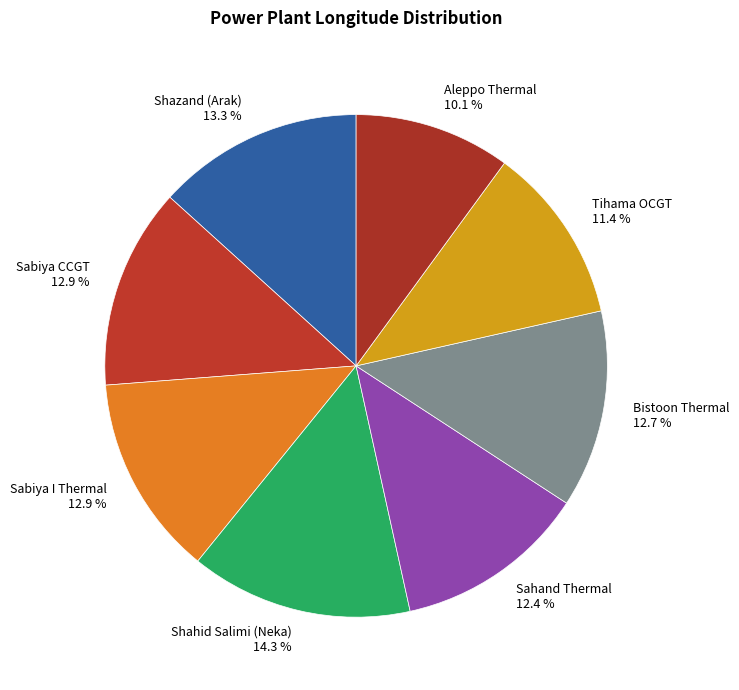

Combined, do Bistoon Thermal 12.7 % and Sabiya I Thermal 12.9 % account for over 50%?

No